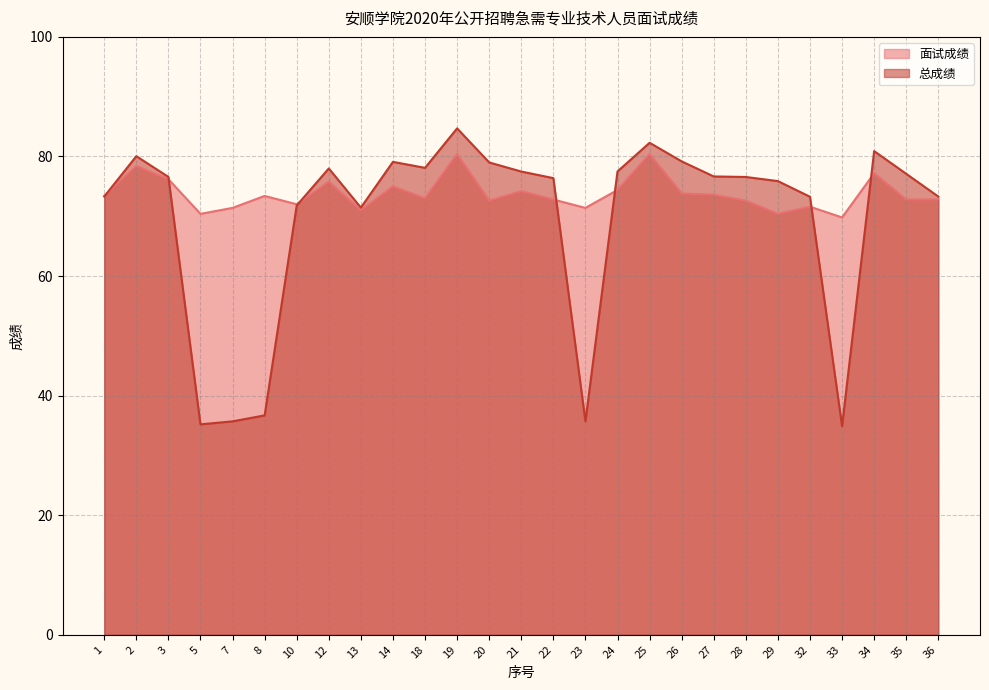

How many values in the 总成绩 series are below 76?

11